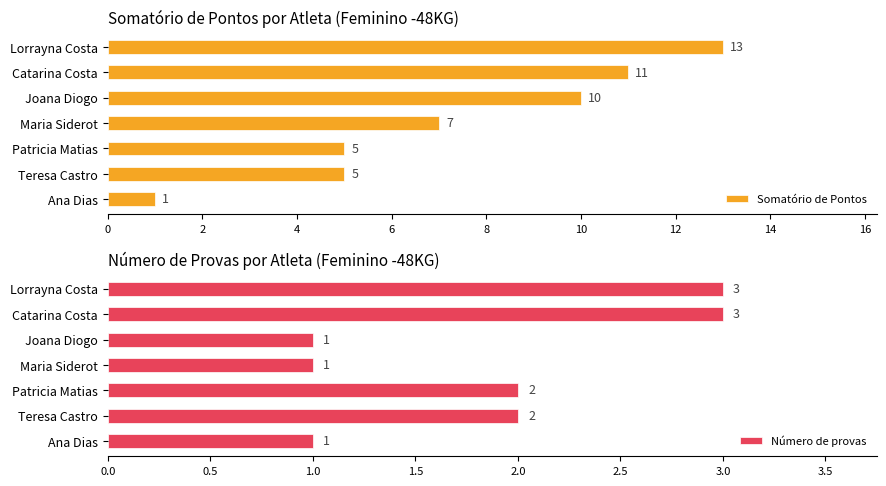

Reading left to right, transcribe all the data shown in this chart.

Somatório de Pontos: 13	11	10	7	5	5	1
Número de provas: 3	3	1	1	2	2	1